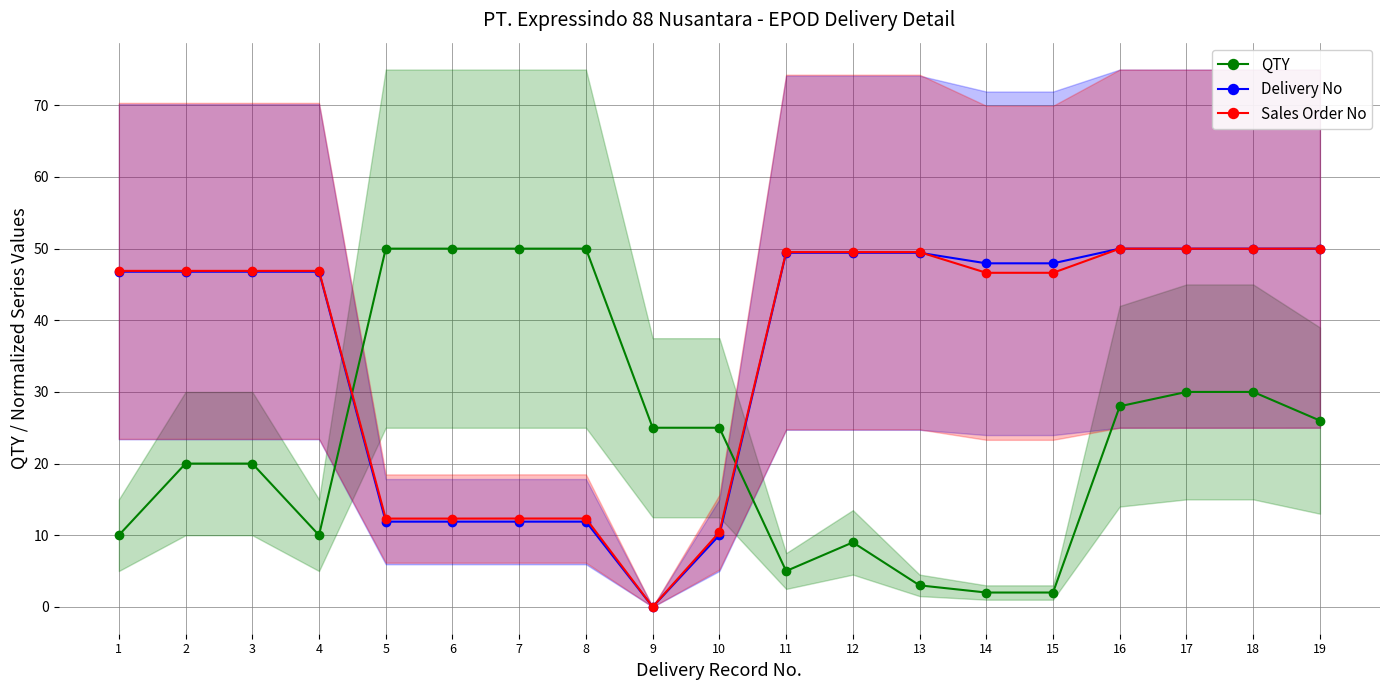

What is the value of the QTY point at the 5th from the left?

50.0